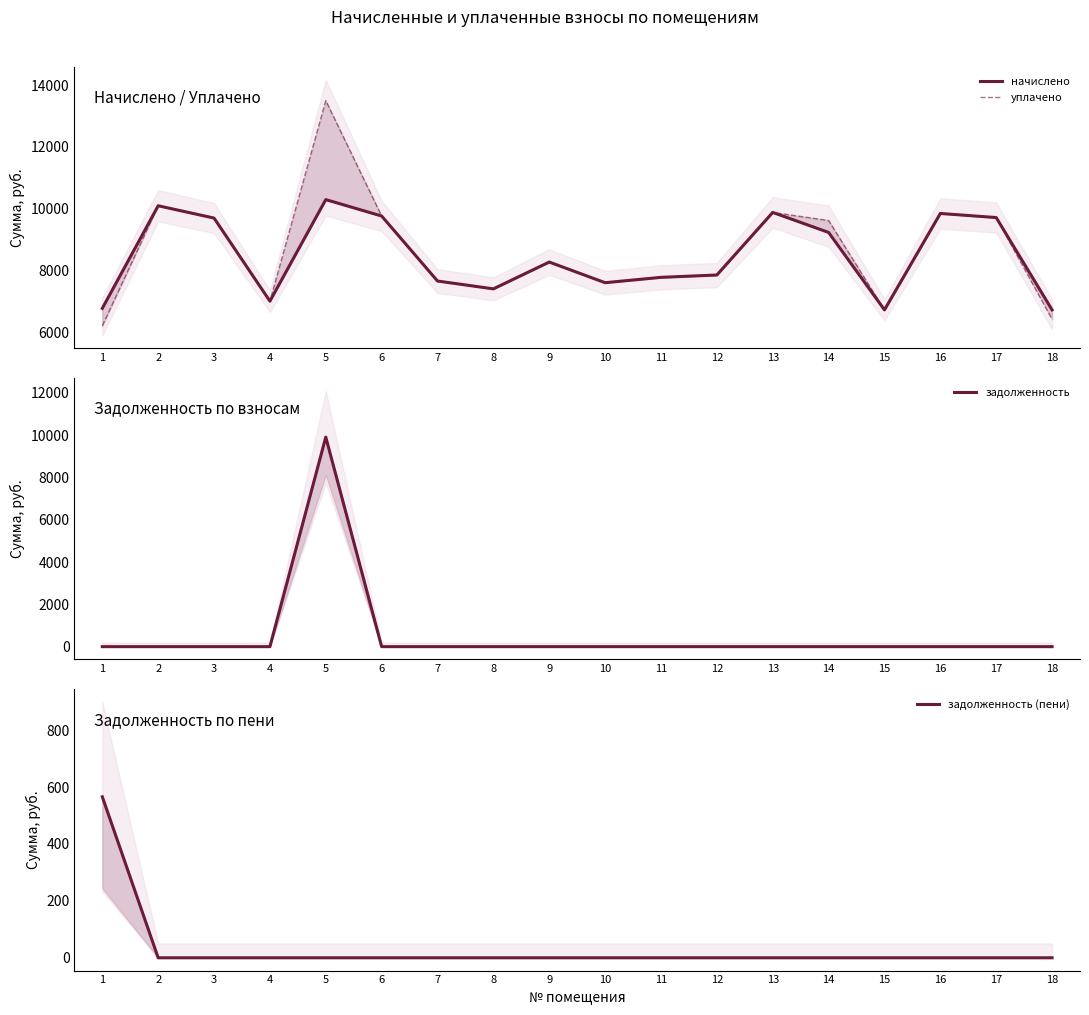

What is the total value across all series at 10?

15235.2